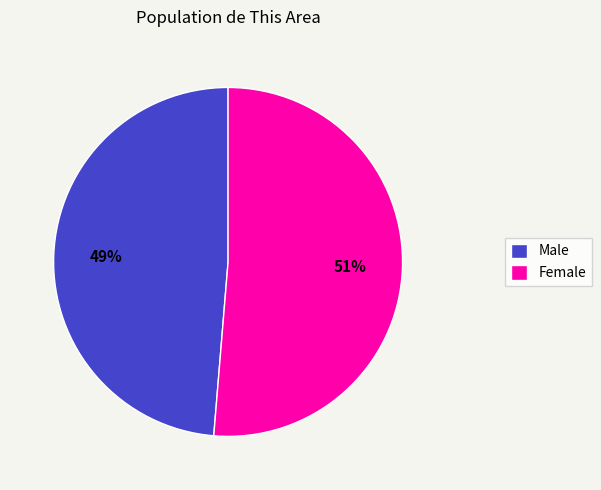

To the nearest percent, what portion does Female represent?

51%